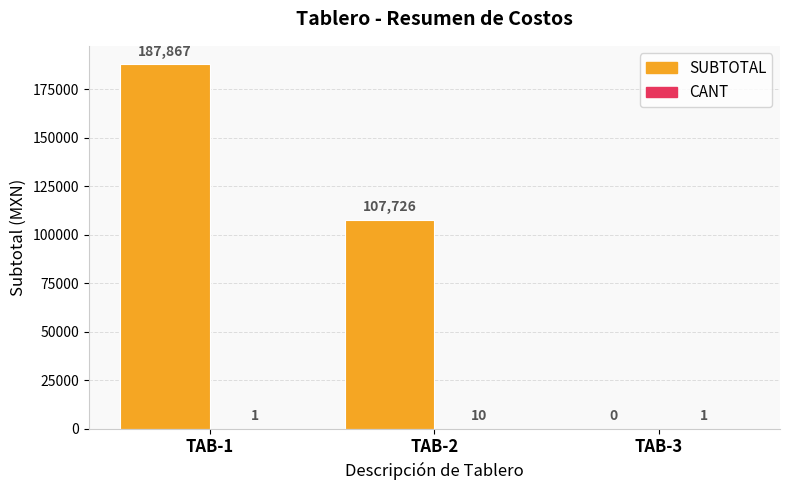

Are the bars horizontal?

No